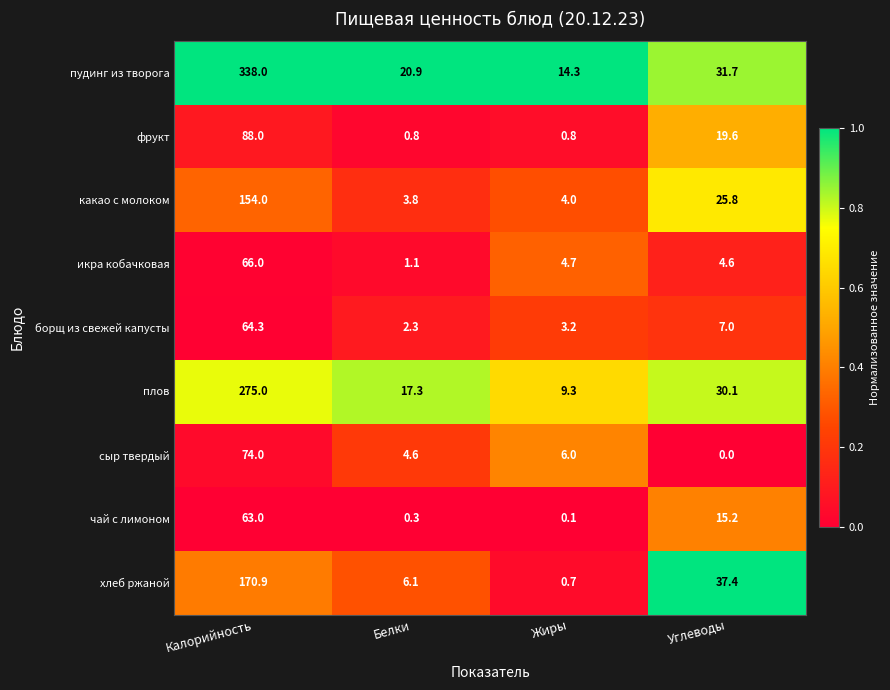

Which series has the largest total across all categories?

пудинг из творога